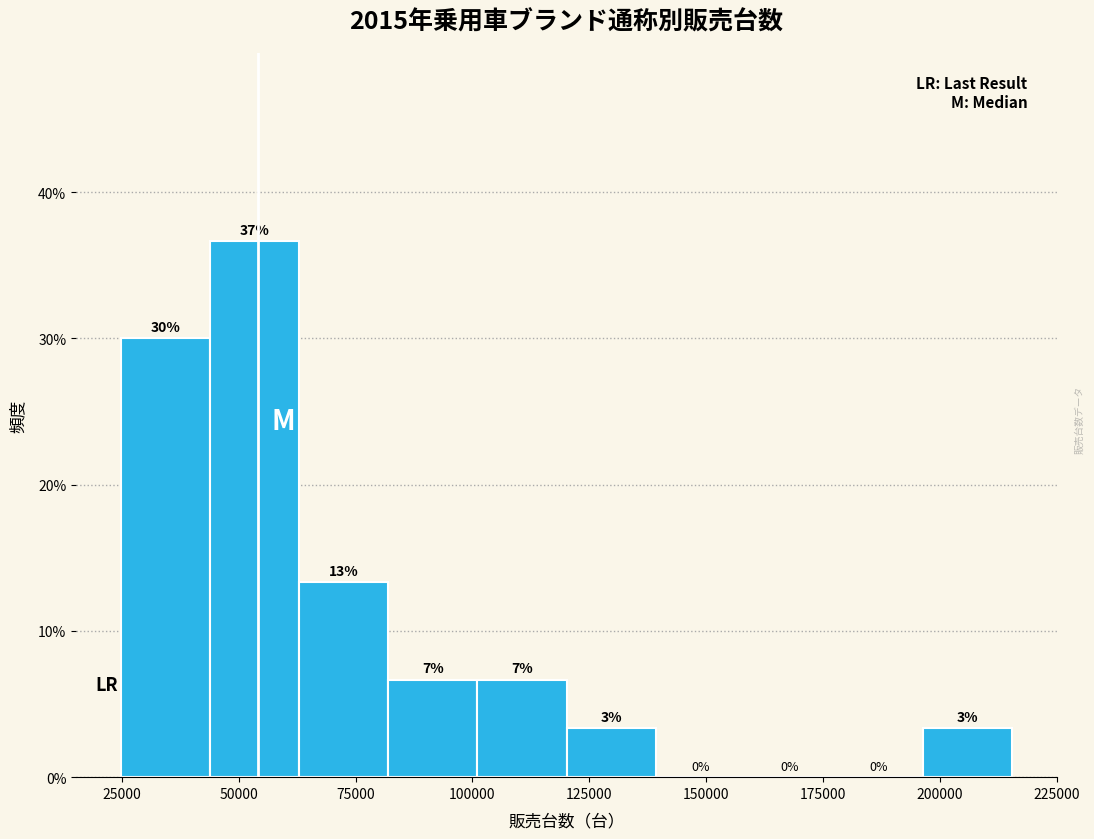

Read against the x-axis, roughly where is the centre of the tallest bar?

55000